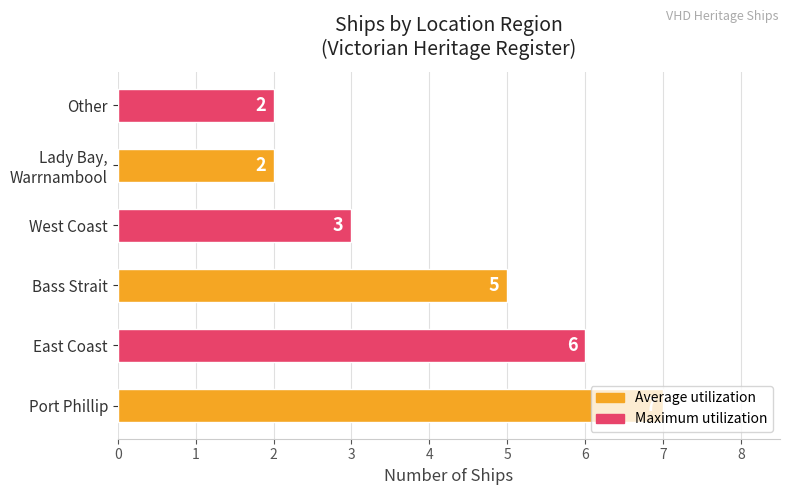

How many data points are less than 5?

3